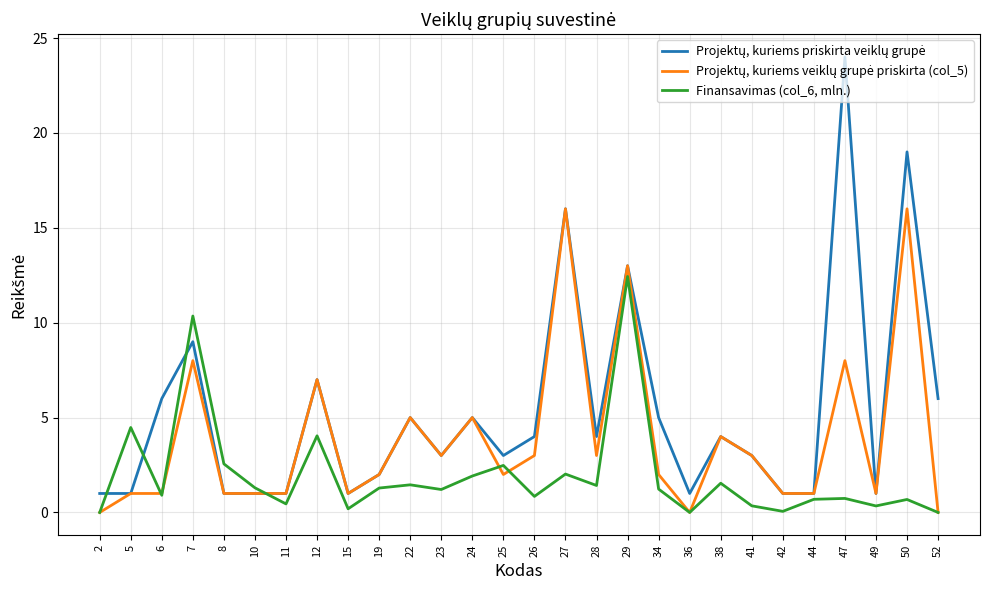

What is the spread (max minus min) of values at 24?

3.1